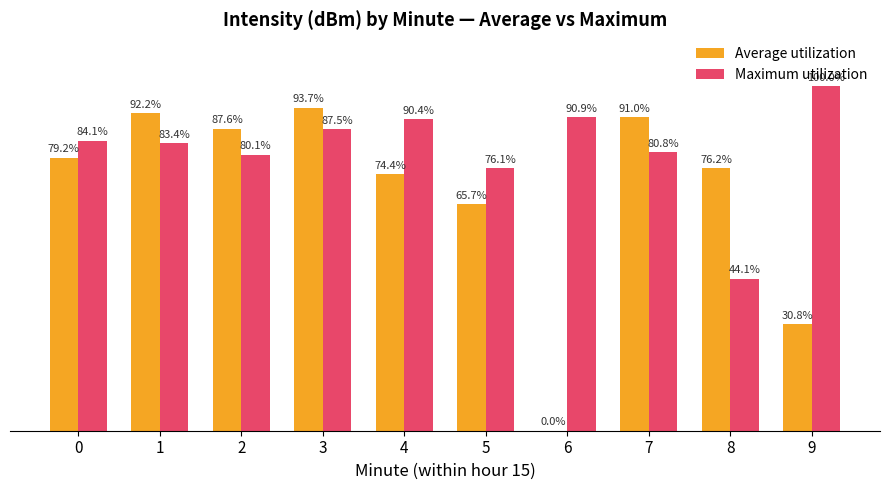

Which series has the largest total across all categories?

Maximum utilization